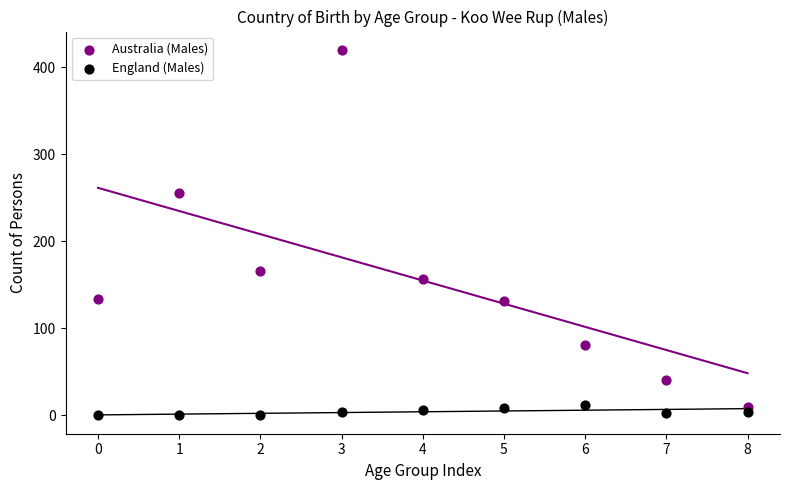

Which series has the largest Y range (max minus min)?

Australia (Males)